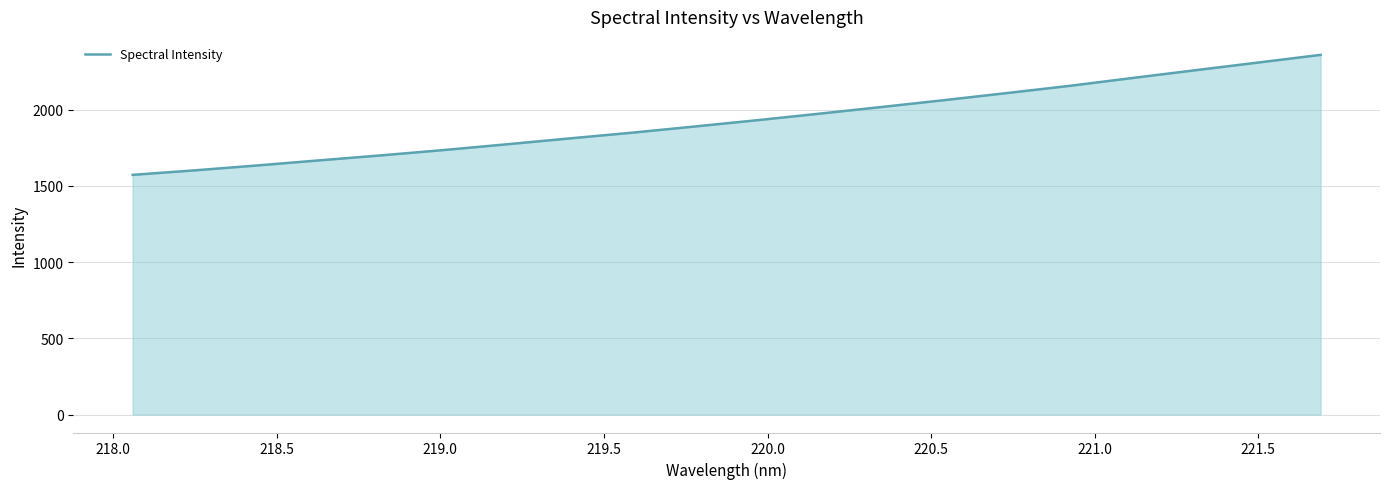

What is the minimum value shown in the chart?

1573.1